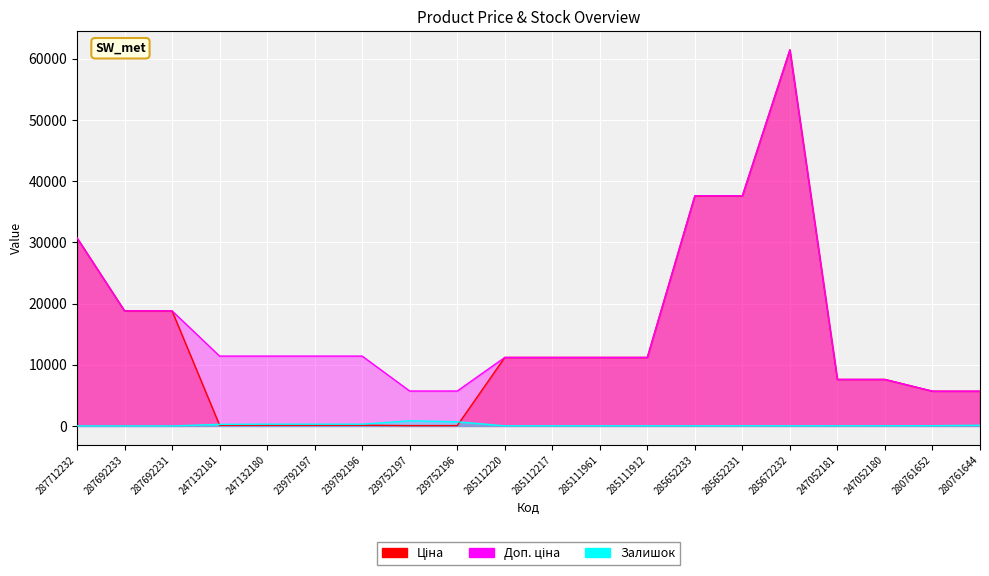

Where do Залишок and Ціна first cross each other?

287692231 and 247132181